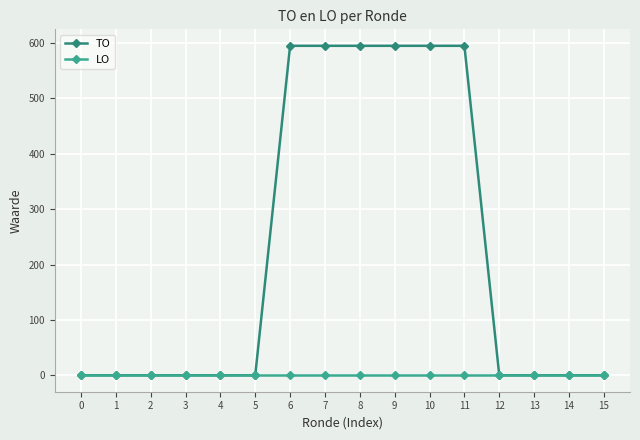

Is the value of TO at 7 greater than the value of LO at 13?

Yes